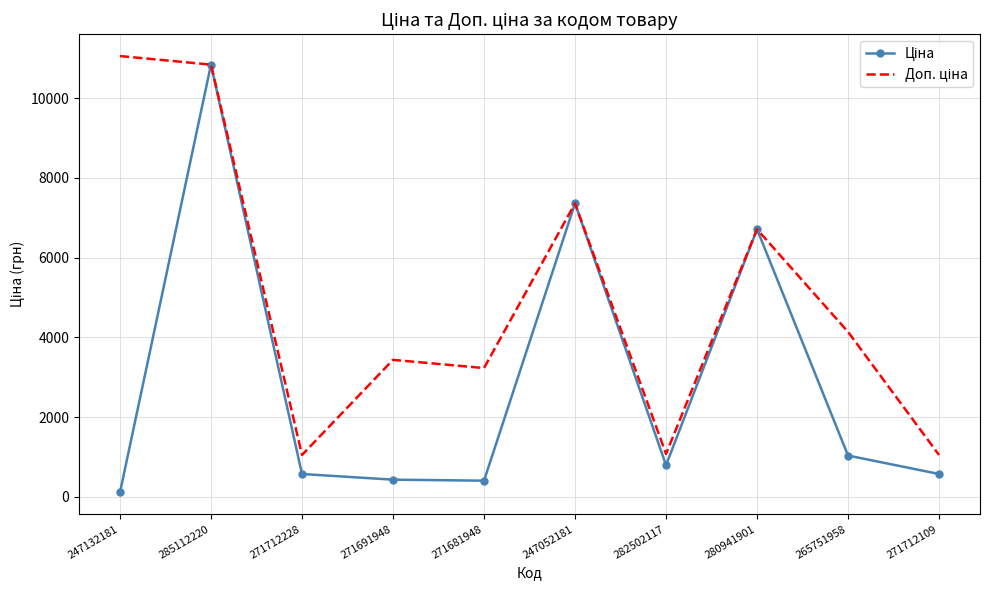

At which category is the sum across all series the highest?

285112220